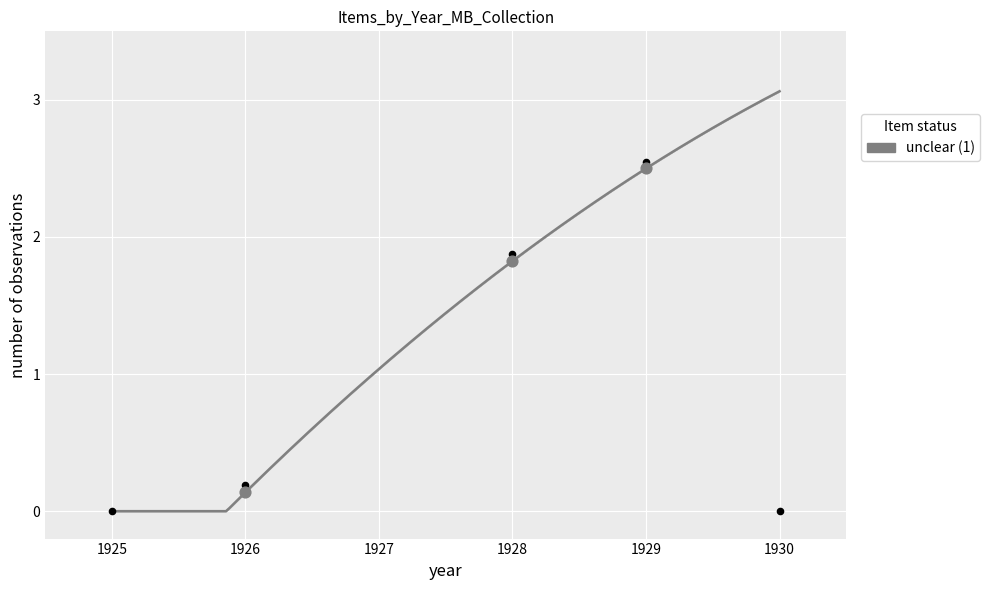

Approximately how many times larger is the value at 1929 compared to 1928?

1.4